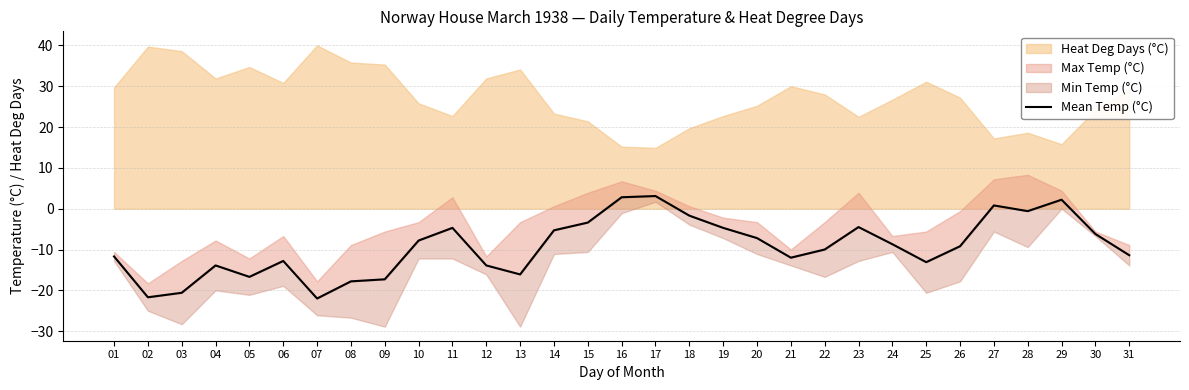

How many interior local valleys (lower than both neighbors) does the data have?

7